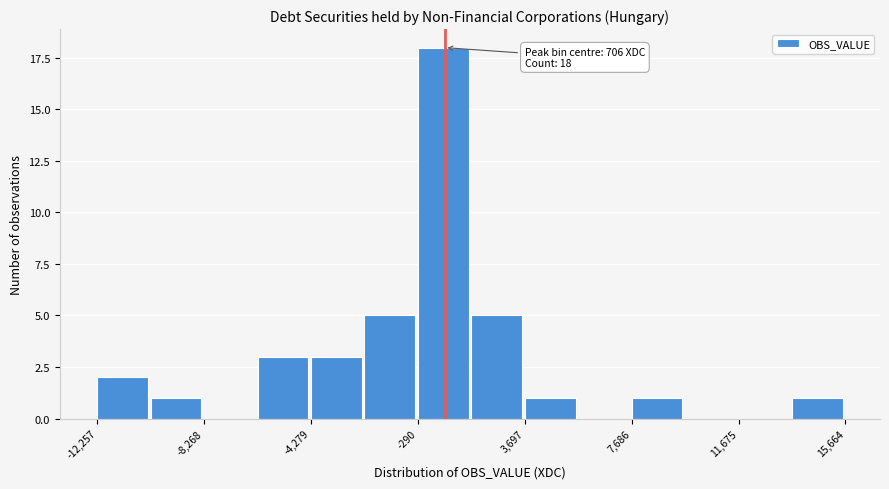

Around what value on the x-axis is the tallest bar? Give the approximate position of its centre, as read against the axis.

500